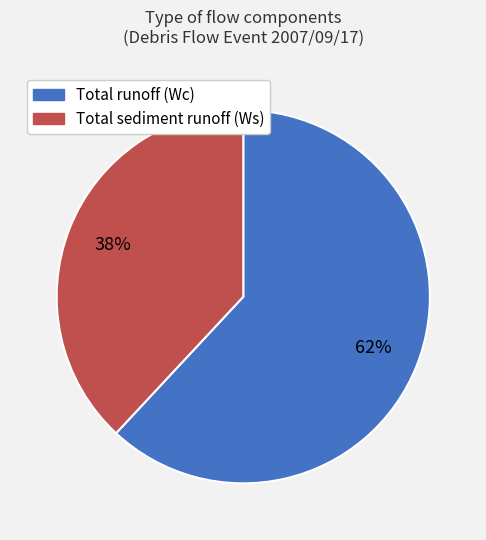

Is it true that Total runoff (Wc) is 77% of the pie?

False